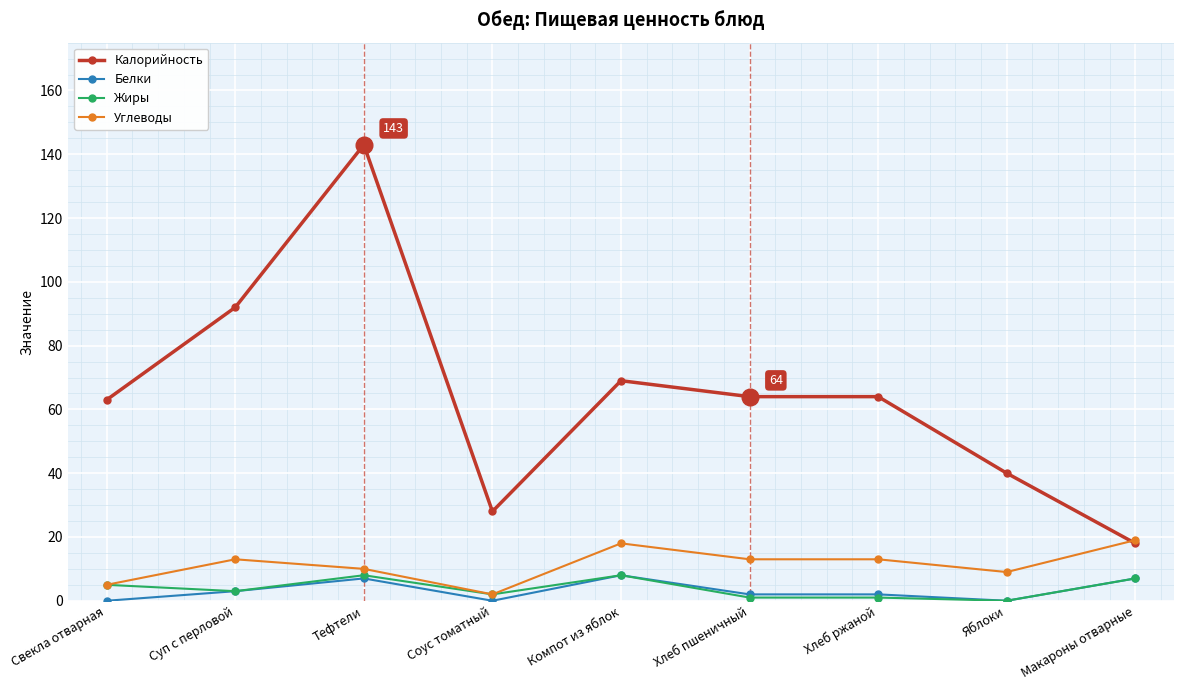

Which series has the widest spread of values?

Калорийность